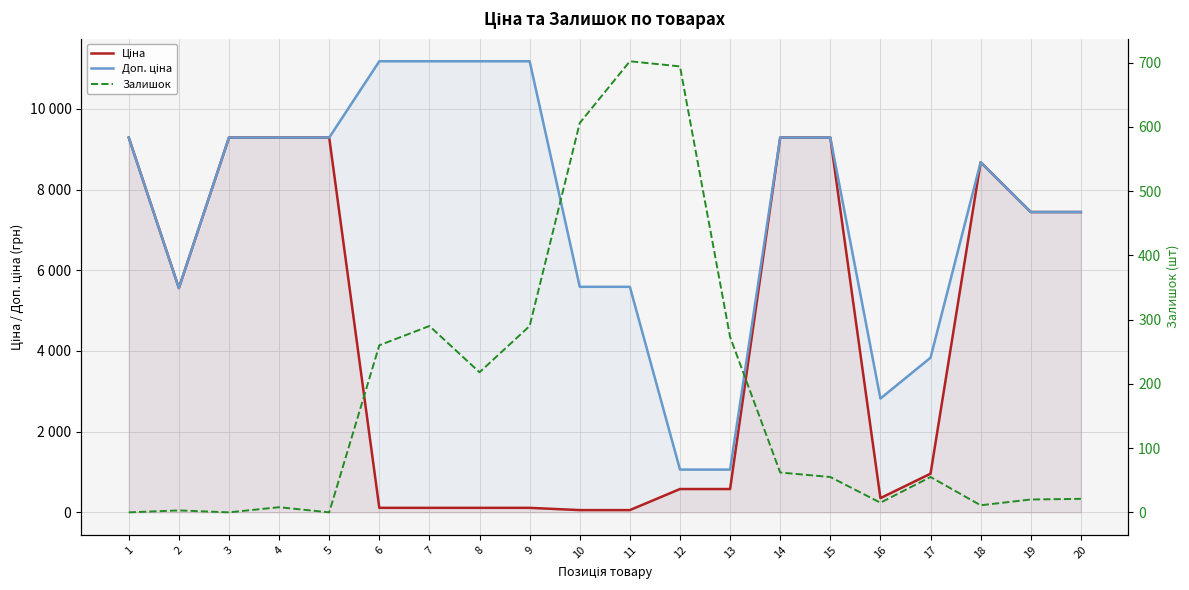

Reading left to right, what are all the values shown in this chart?

Ціна: 1=9290.5	2=5560.3	3=9290.5	4=9290.5	5=9290.5	6=111.8	7=111.8	8=111.8	9=111.8	10=55.9	11=55.9	12=578.1	13=578.1	14=9290.5	15=9290.5	16=352.6	17=958.4	18=8679.5	19=7444.6	20=7444.6
Доп. ціна: 1=9290.5	2=5560.3	3=9290.5	4=9290.5	5=9290.5	6=11182.0	7=11182.0	8=11182.0	9=11182.0	10=5591.0	11=5591.0	12=1060.0	13=1060.0	14=9290.5	15=9290.5	16=2821.2	17=3833.8	18=8679.5	19=7444.6	20=7444.6
Залишок: 1=0.0	2=3.0	3=0.0	4=8.0	5=0.0	6=260.0	7=290.0	8=218.0	9=290.0	10=606.0	11=702.0	12=694.0	13=273.0	14=62.0	15=55.0	16=15.0	17=55.0	18=11.0	19=20.0	20=21.0